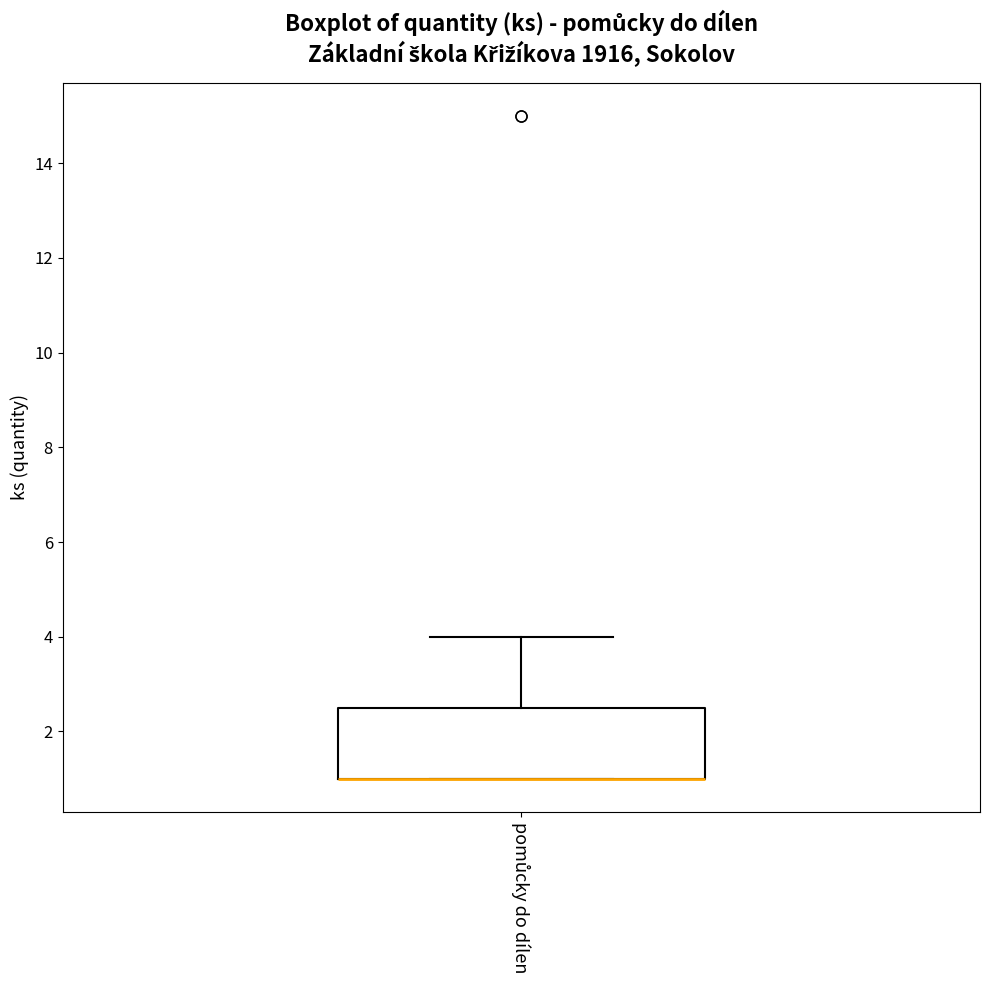

Transcribe this box plot: give where the median line is, the range the box spans, and where the two whiskers end, as read against the y-axis. The values are not printed on the chart, so give them approximately, as read against the axis.

median 1.0 (drawn on the box's lower edge), box 1.0 to 2.6, whiskers 1.0 to 4.0